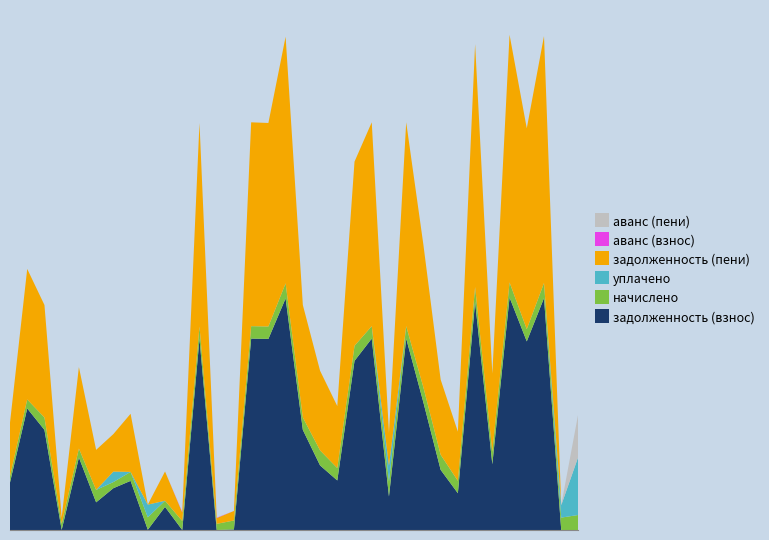

Reading left to right, what are all the values shown in this chart?

задолженность (взнос): 1=4552.8	2=11639.0	3=9584.4	4=10.9	5=6940.5	6=2649.2	7=4002.3	8=4704.2	9=26.3	10=2212.8	11=0.0	12=18299.2	13=0.0	14=52.0	15=18329.3	16=18299.2	17=22176.3	18=9584.4	19=6183.2	20=4744.2	21=16195.4	22=18329.3	23=3210.3	24=18329.3	25=12205.4	26=5760.4	27=3520.4	28=21844.9	29=6299.2	30=22265.6	31=18058.9	32=22205.4	33=0.0	34=0.0
начислено: 1=588.9	2=860.0	3=1187.5	4=588.9	5=860.0	6=1187.5	7=588.9	8=860.0	9=1189.5	10=588.9	11=860.0	12=1187.5	13=588.9	14=860.0	15=1189.5	16=1187.5	17=1441.0	18=1187.5	19=1441.0	20=1187.5	21=1441.0	22=1189.5	23=1441.0	24=1189.5	25=1441.0	26=1441.0	27=1187.5	28=1417.7	29=1187.5	30=1445.0	31=1172.0	32=1441.0	33=1187.5	34=1441.0
уплачено: 1=0.0	2=0.0	3=0.0	4=0.0	5=0.0	6=0.0	7=1000.0	8=0.0	9=1216.0	10=0.0	11=0.0	12=0.0	13=0.0	14=0.0	15=0.0	16=0.0	17=0.0	18=0.0	19=0.0	20=0.0	21=0.0	22=0.0	23=1500.0	24=0.0	25=0.0	26=0.0	27=0.0	28=0.0	29=0.0	30=0.0	31=0.0	32=0.0	33=1182.0	34=5616.0
задолженность (пени): 1=5141.7	2=12499.0	3=10772.0	4=599.8	5=7800.4	6=3836.7	7=3591.2	8=5564.2	9=0.0	10=2801.7	11=812.8	12=19486.7	13=554.1	14=912.0	15=19518.8	16=19486.7	17=23617.3	18=10772.0	19=7624.3	20=5931.7	21=17636.5	22=19518.8	23=3151.4	24=19518.8	25=13646.5	26=7201.4	27=4708.0	28=23262.6	29=7486.7	30=23710.6	31=19230.9	32=23646.5	33=1.4	34=0.0
аванс (взнос): 1=0.0	2=0.0	3=0.0	4=0.0	5=0.0	6=0.0	7=0.0	8=0.0	9=0.0	10=0.0	11=47.1	12=0.0	13=34.8	14=0.0	15=0.0	16=0.0	17=0.0	18=0.0	19=0.0	20=0.0	21=0.0	22=0.0	23=0.0	24=0.0	25=0.0	26=0.0	27=0.0	28=0.0	29=0.0	30=0.0	31=0.0	32=0.0	33=4.1	34=0.2
аванс (пени): 1=0.0	2=0.0	3=0.0	4=0.0	5=0.0	6=0.0	7=0.0	8=0.0	9=0.2	10=0.0	11=0.0	12=0.0	13=0.0	14=0.0	15=0.0	16=0.0	17=0.0	18=0.0	19=0.0	20=0.0	21=0.0	22=0.0	23=0.0	24=0.0	25=0.0	26=0.0	27=0.0	28=0.0	29=0.0	30=0.0	31=0.0	32=0.0	33=0.0	34=4175.1